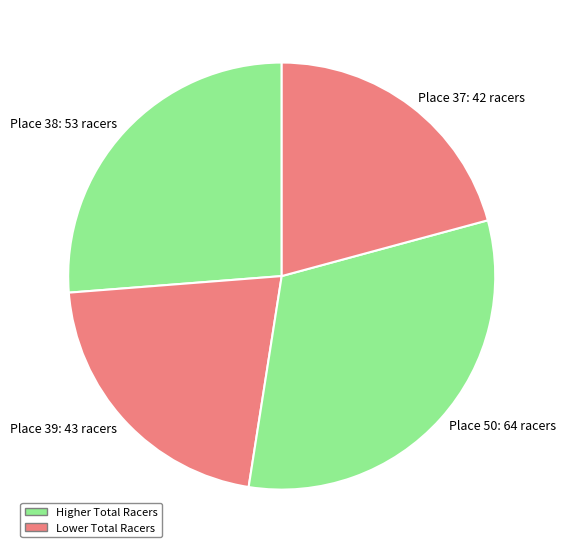

Does Place 39: 43 racers represent more than half of the total?

No